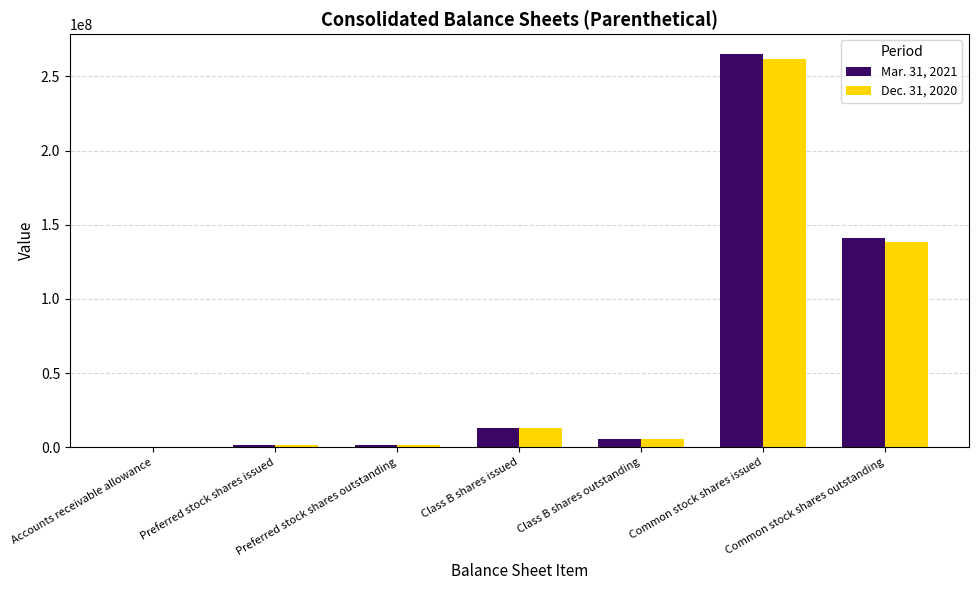

At which category is the sum across all series the highest?

Common stock shares issued